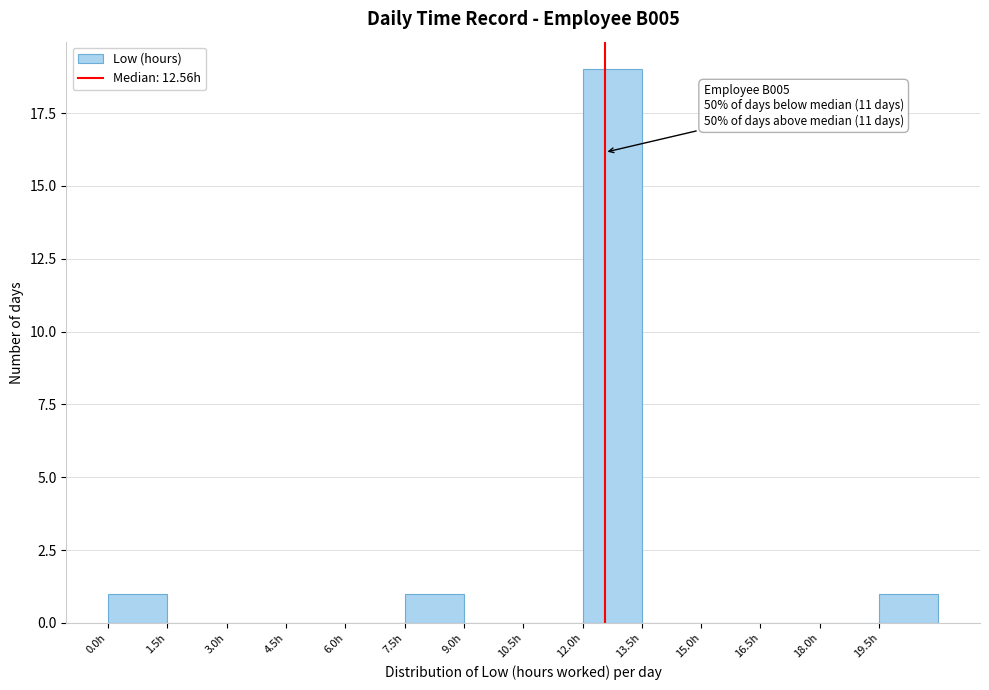

Over which range of the x-axis is the bar tallest?

12.0 to 13.5